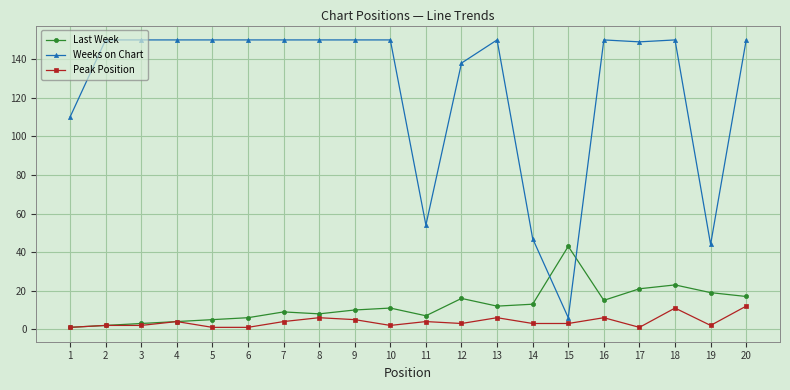

What is the greatest value displayed?

150